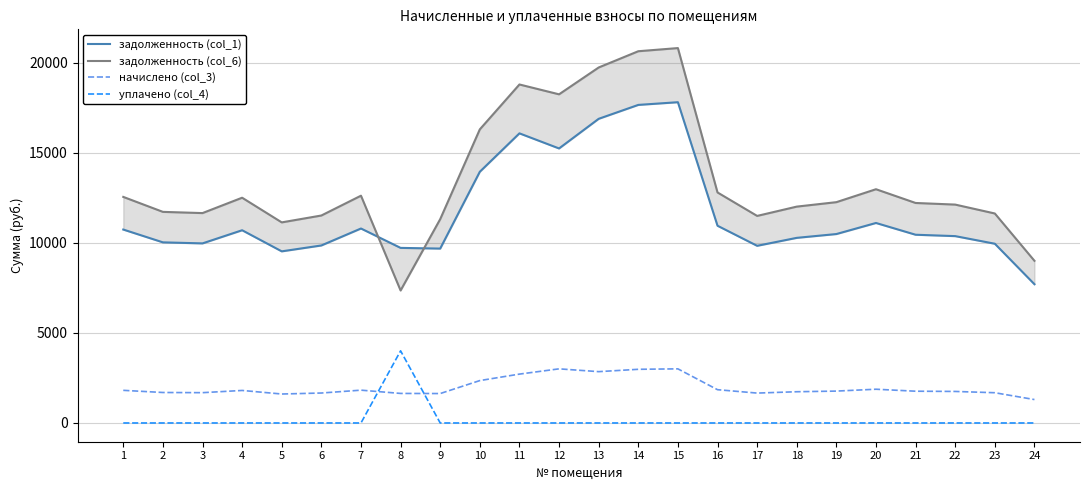

What is the difference between the maximum and minimum values in the задолженность (col_1) series?

10099.2